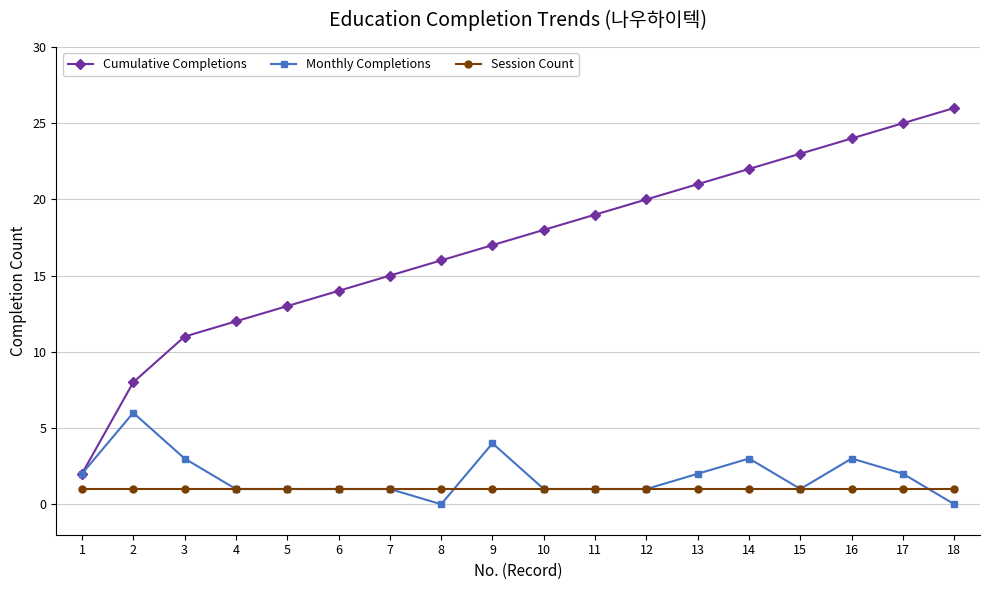

Is it true that Monthly Completions equals 1 at 7?

True